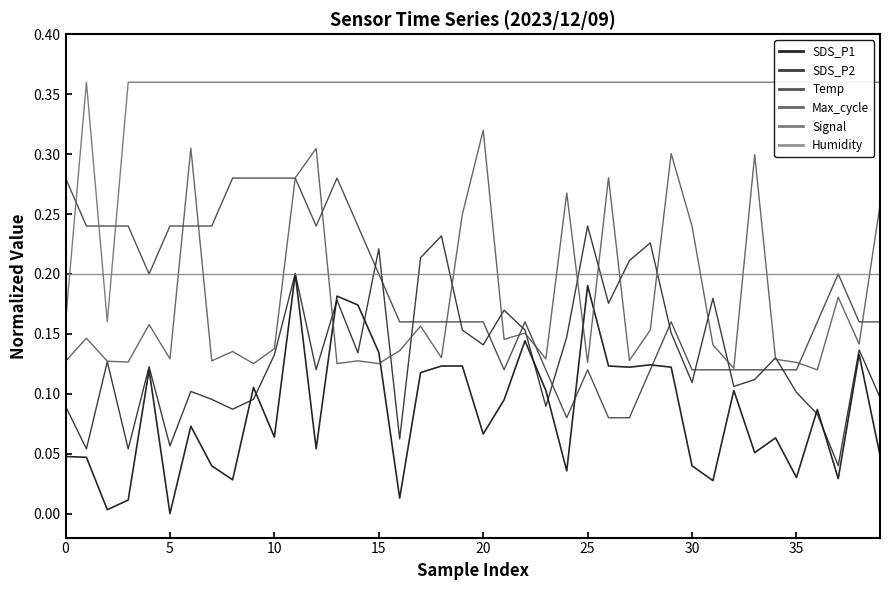

At which category does Temp reach its first local peak?

13